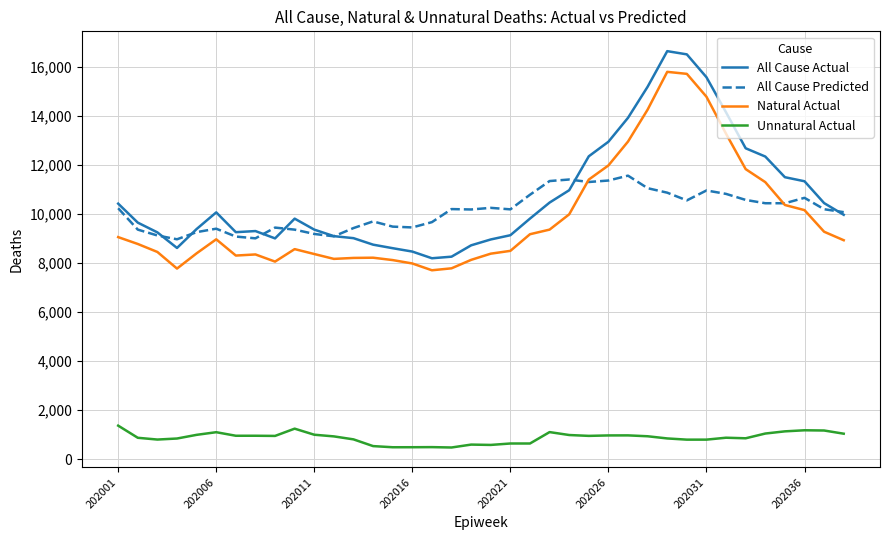

What is the minimum value for Unnatural Actual?

474.8